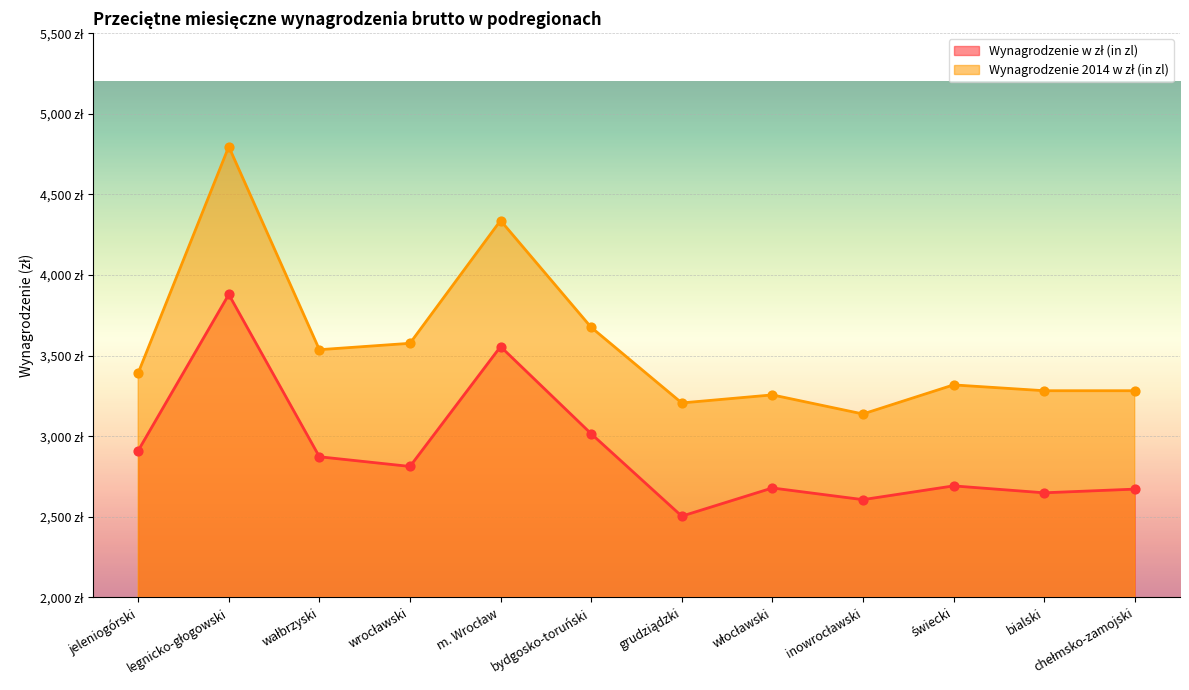

Which series has the largest Y range (max minus min)?

Wynagrodzenie 2014 w zł (in zl)